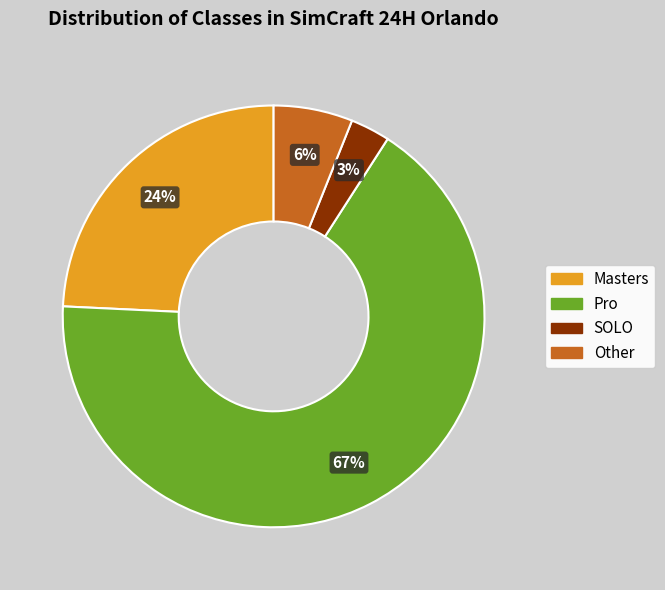

Between Pro and SOLO, which is larger?

Pro